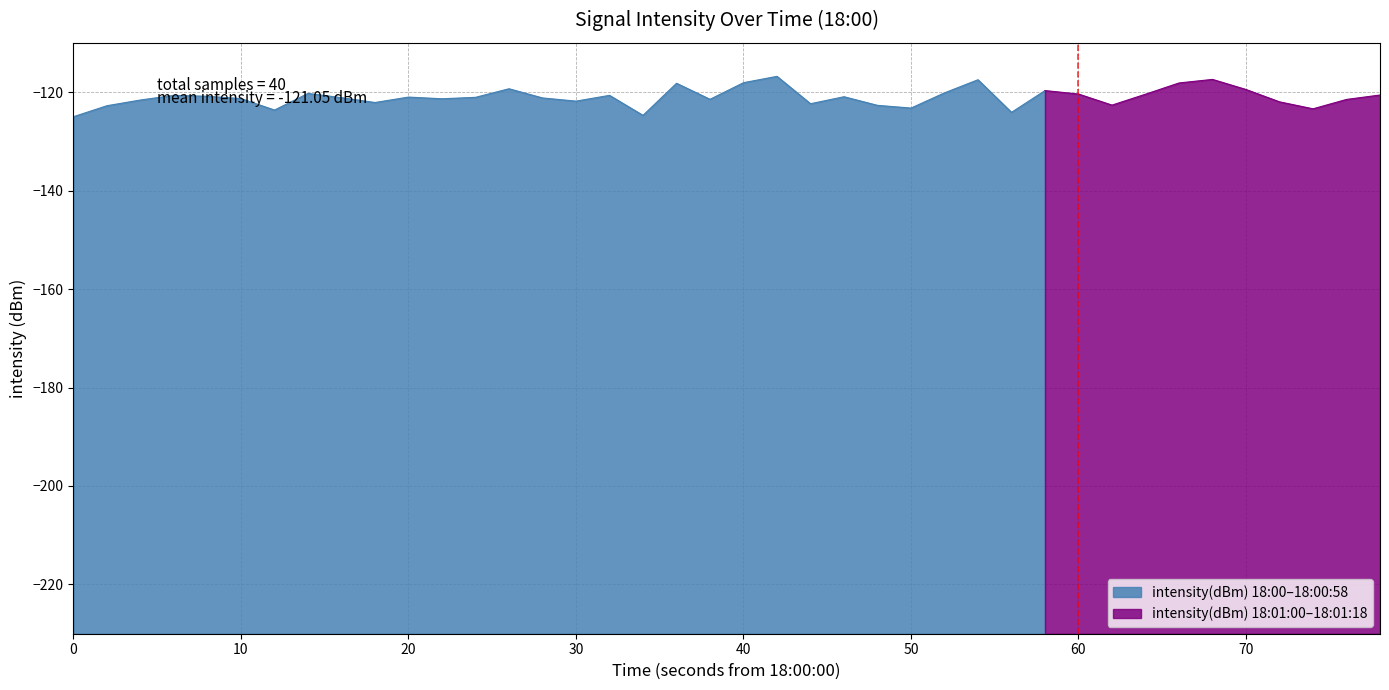

What is the value of the 32nd point from the left?

-122.6